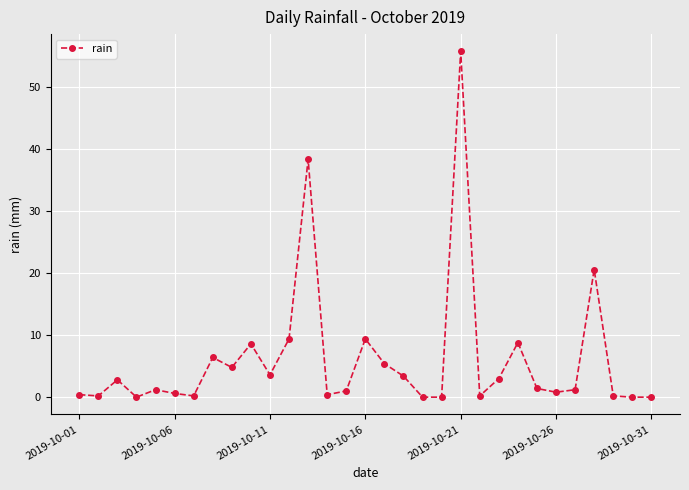

What is the difference between the maximum and minimum values?

55.8